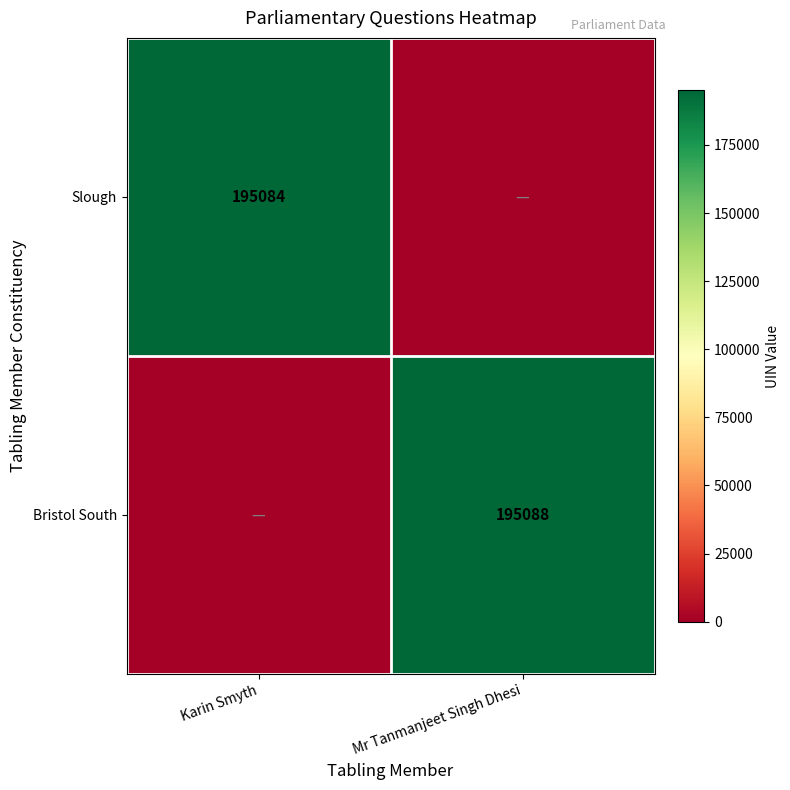

Is the value of Slough at Karin Smyth greater than the value of Bristol South at Mr Tanmanjeet Singh Dhesi?

No